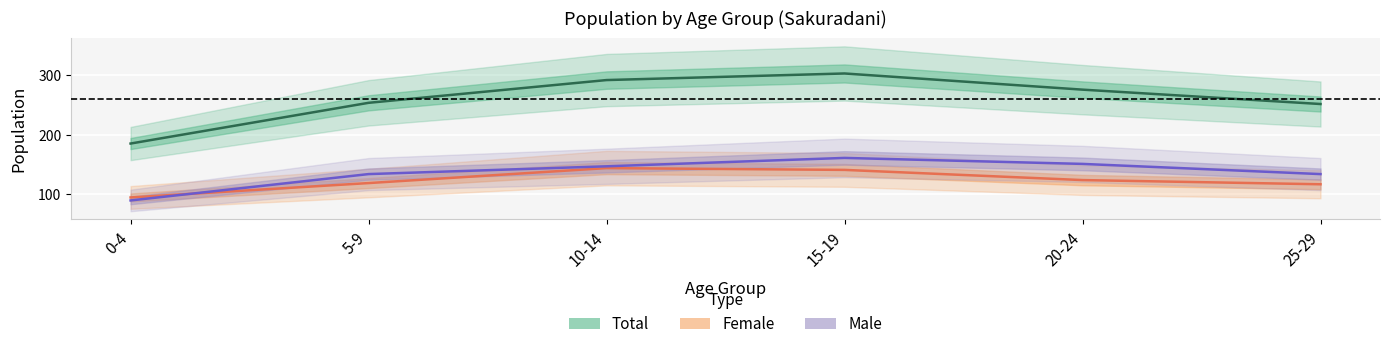

True or false: Total and Female intersect in this chart.

False